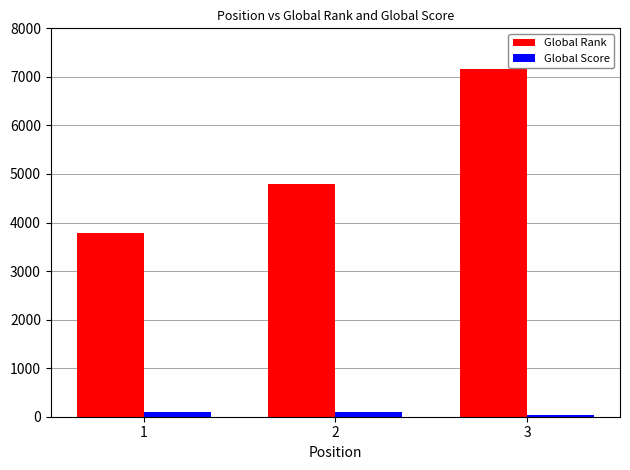

At 2, list the series in order from smallest to largest.

Global Score, Global Rank